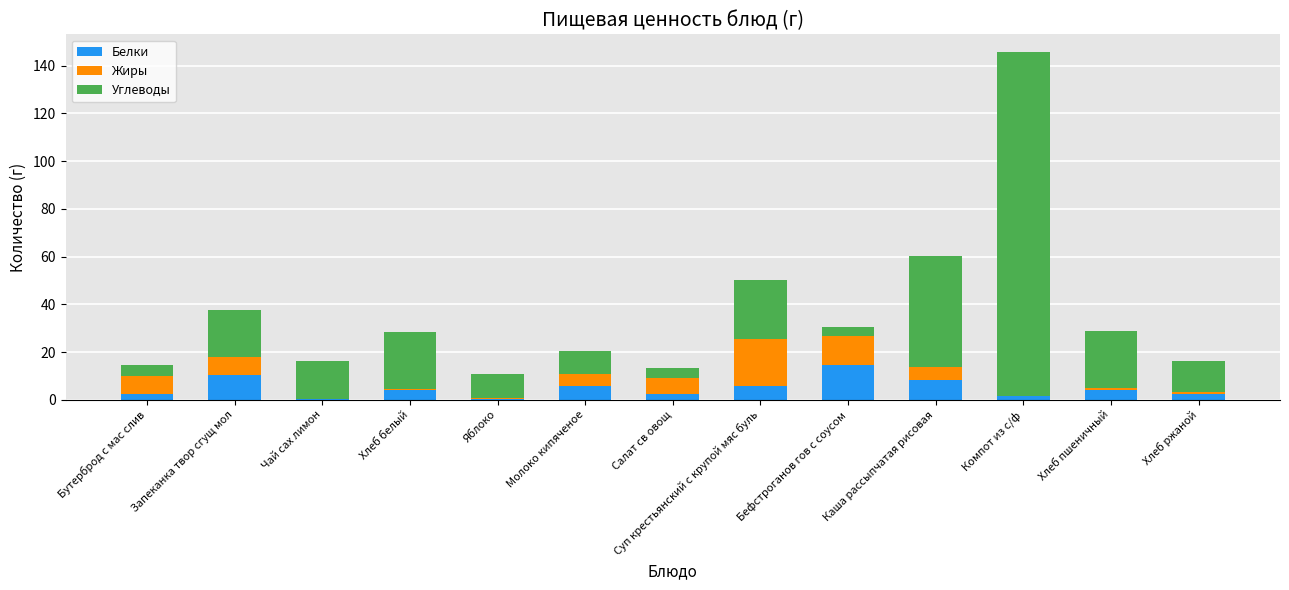

At which category is the sum across all series the highest?

Компот из с/ф